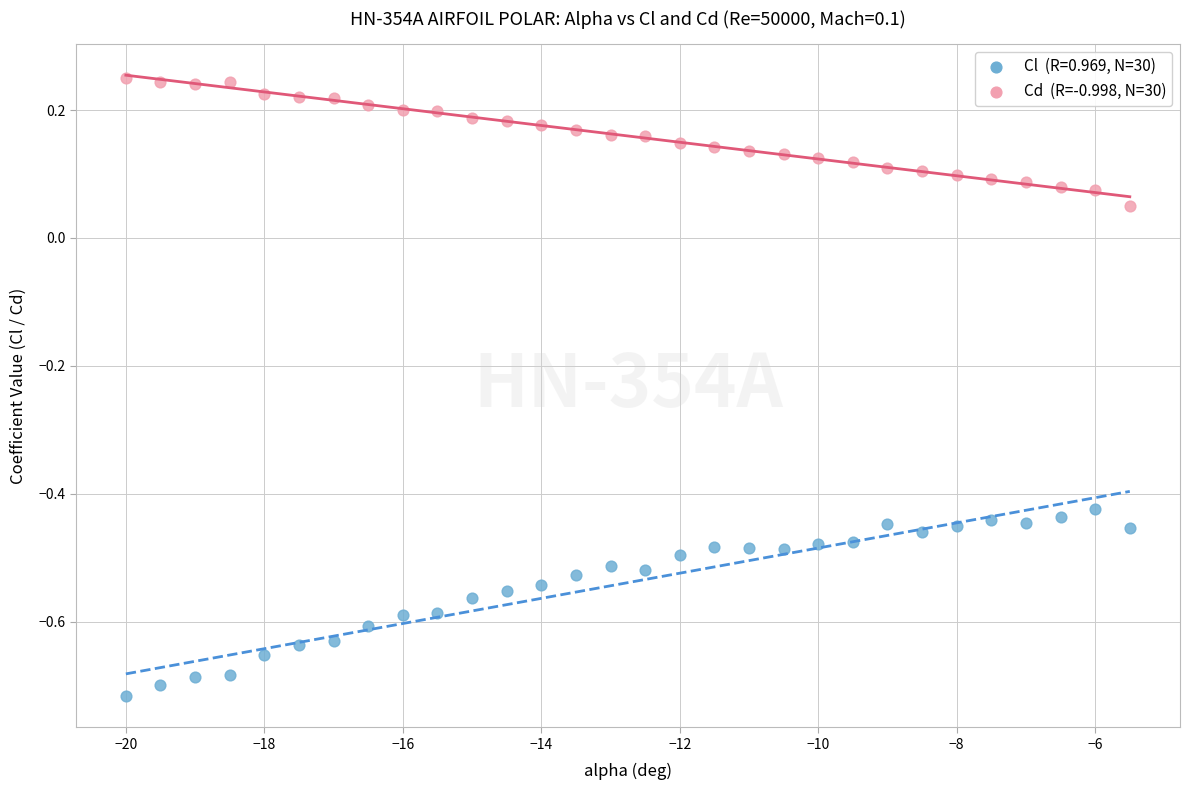

Across all data points, what is the range of Y values (max minus min)?

1.0